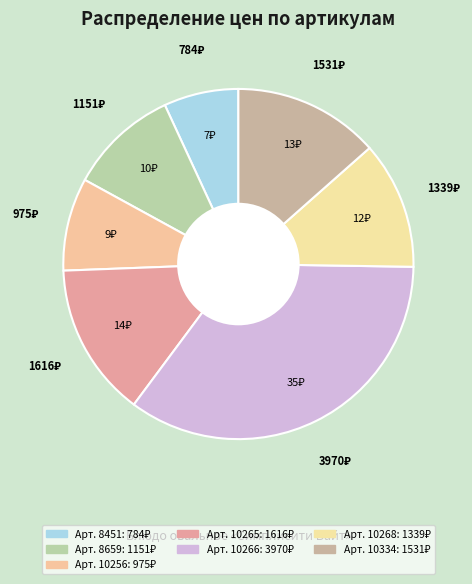

To the nearest percent, what is the difference between the largest and smallest slice percentages?

28%